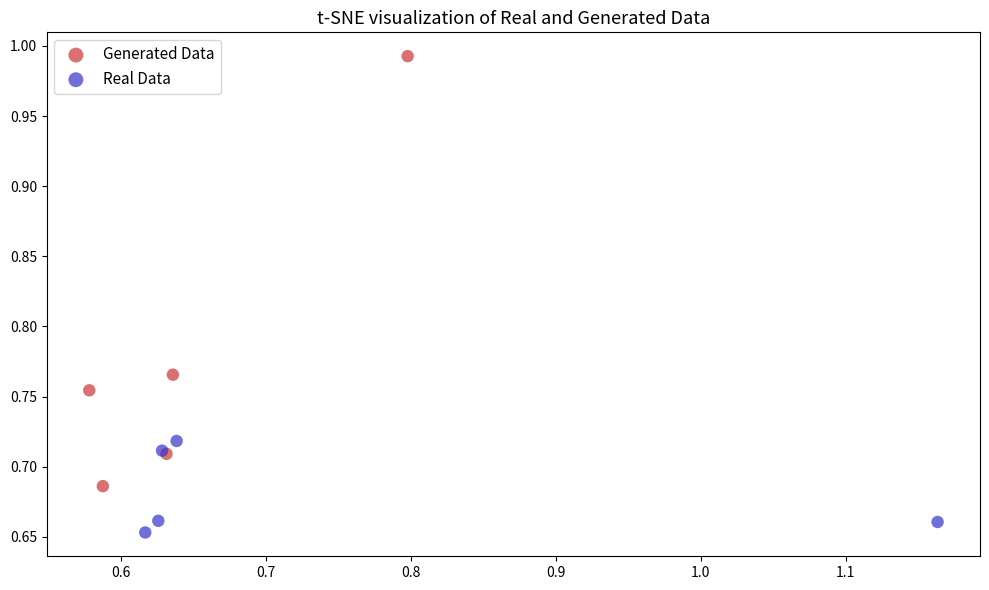

What are all the series names shown in the legend?

Generated Data, Real Data